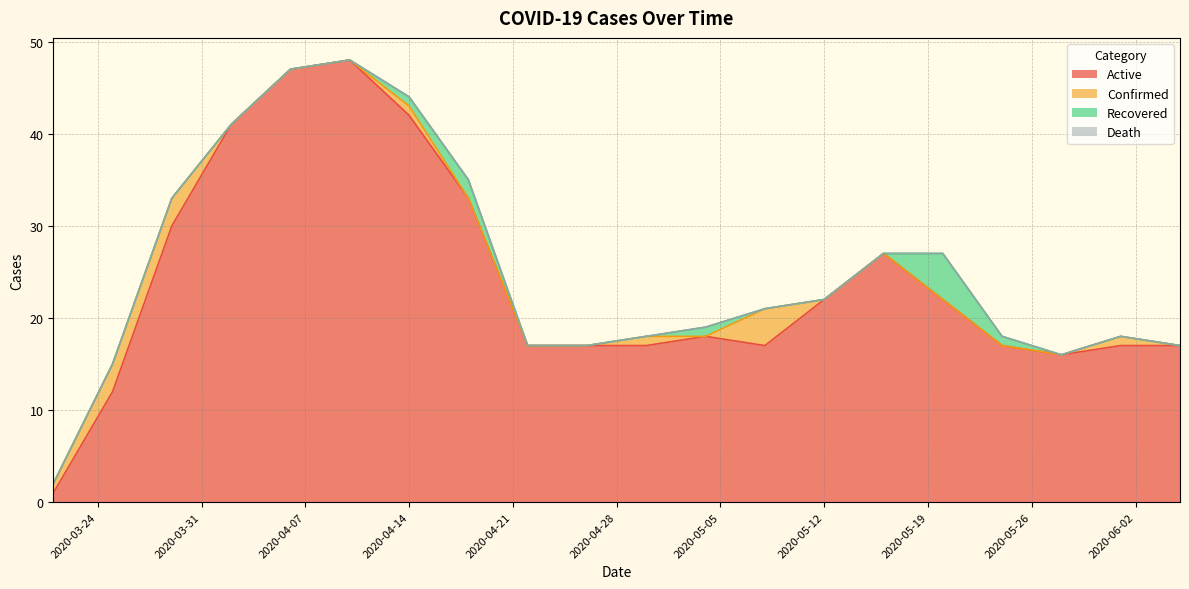

What is the label of the 3rd point from the right?

2020-05-28